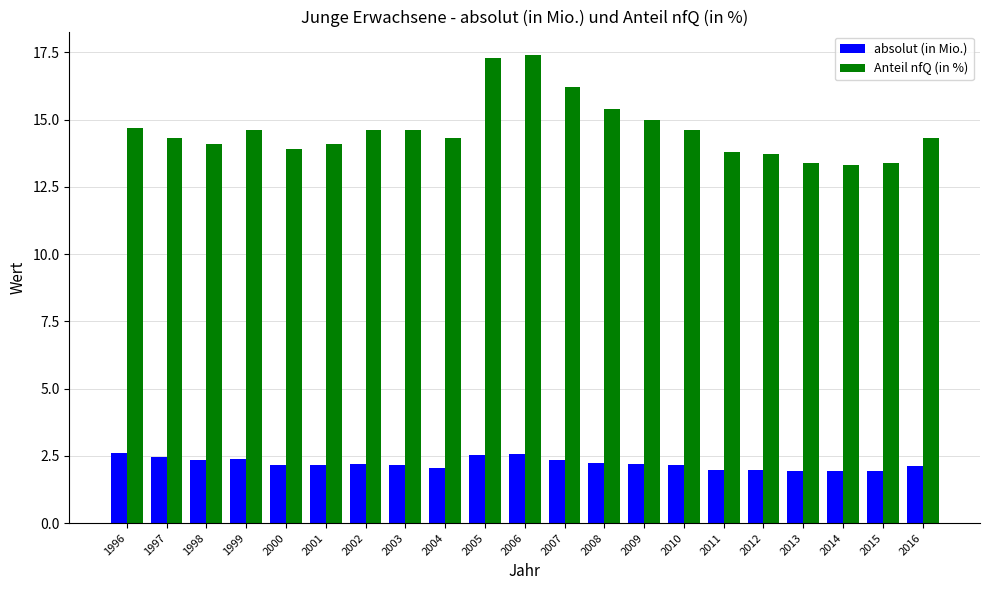

What is the spread (max minus min) of values at 2011?

11.8